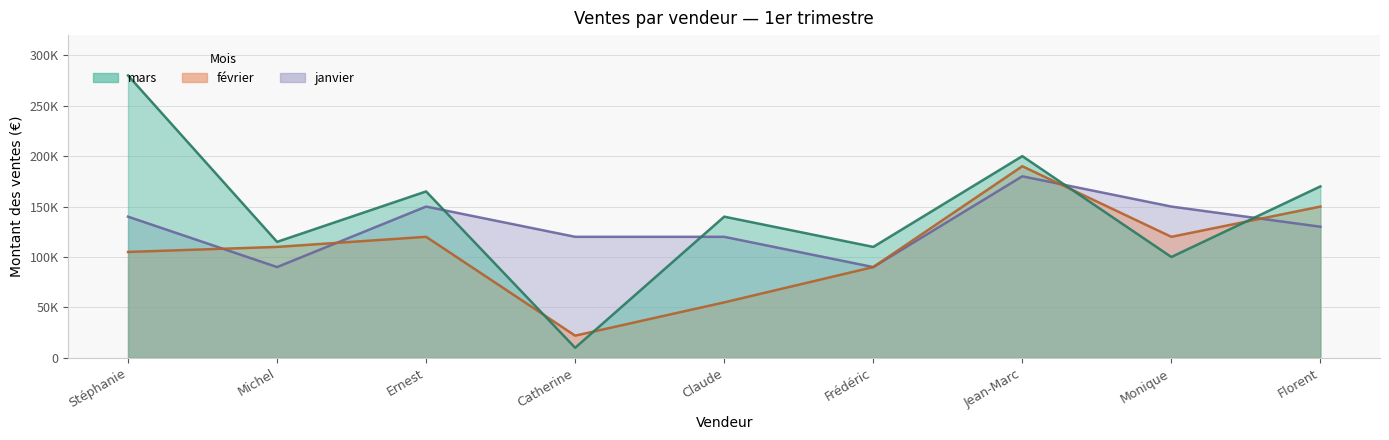

Where do janvier and février first cross each other?

Stéphanie and Michel